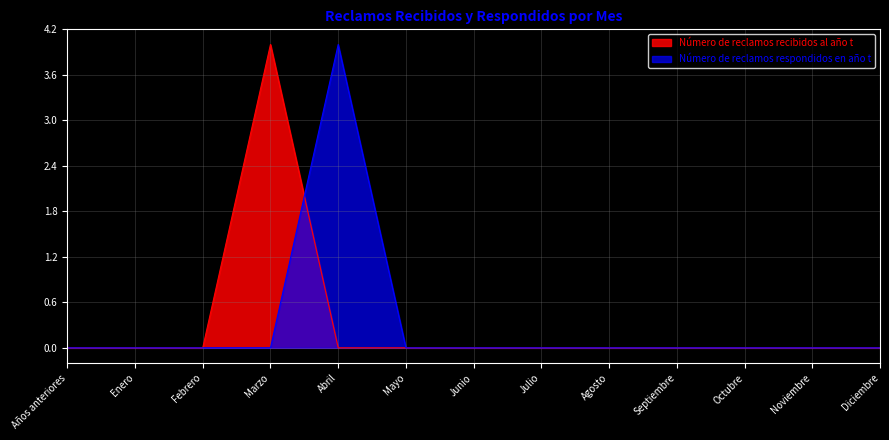

Reading right to left, extract all data points from this chart.

Número de reclamos recibidos al año t: Diciembre=0	Noviembre=0	Octubre=0	Septiembre=0	Agosto=0	Julio=0	Junio=0	Mayo=0	Abril=0	Marzo=4	Febrero=0	Enero=0	Años anteriores=0
Número de reclamos respondidos en año t: Diciembre=0	Noviembre=0	Octubre=0	Septiembre=0	Agosto=0	Julio=0	Junio=0	Mayo=0	Abril=4	Marzo=0	Febrero=0	Enero=0	Años anteriores=0